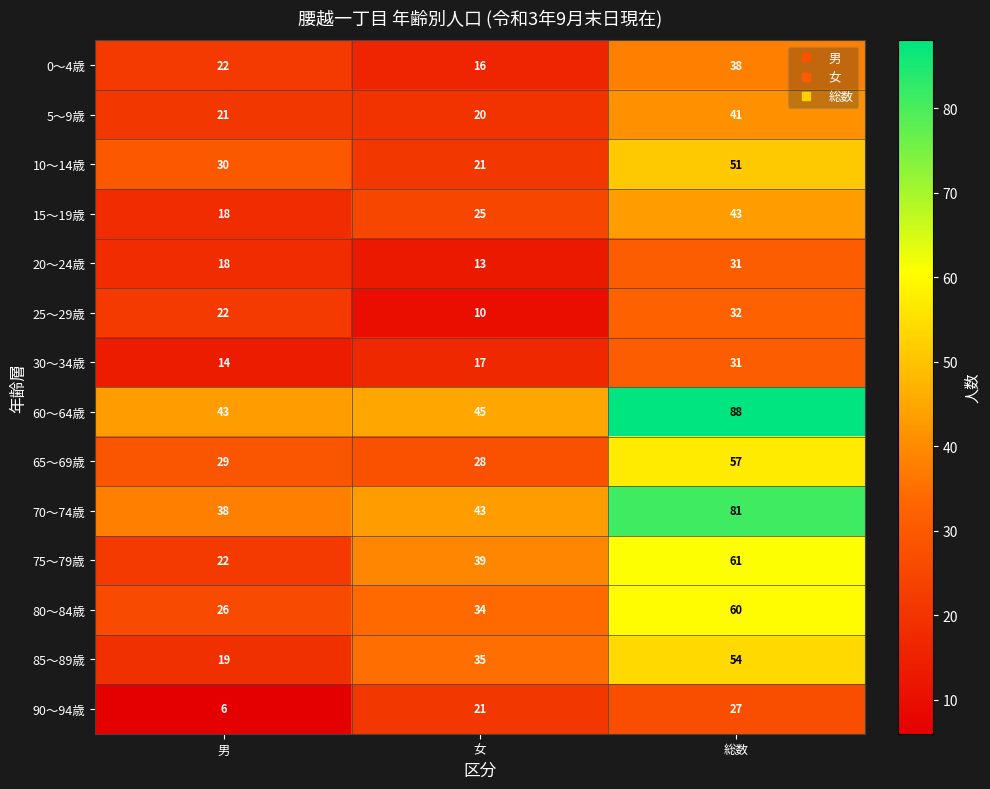

Which series has the widest spread of values?

60～64歳